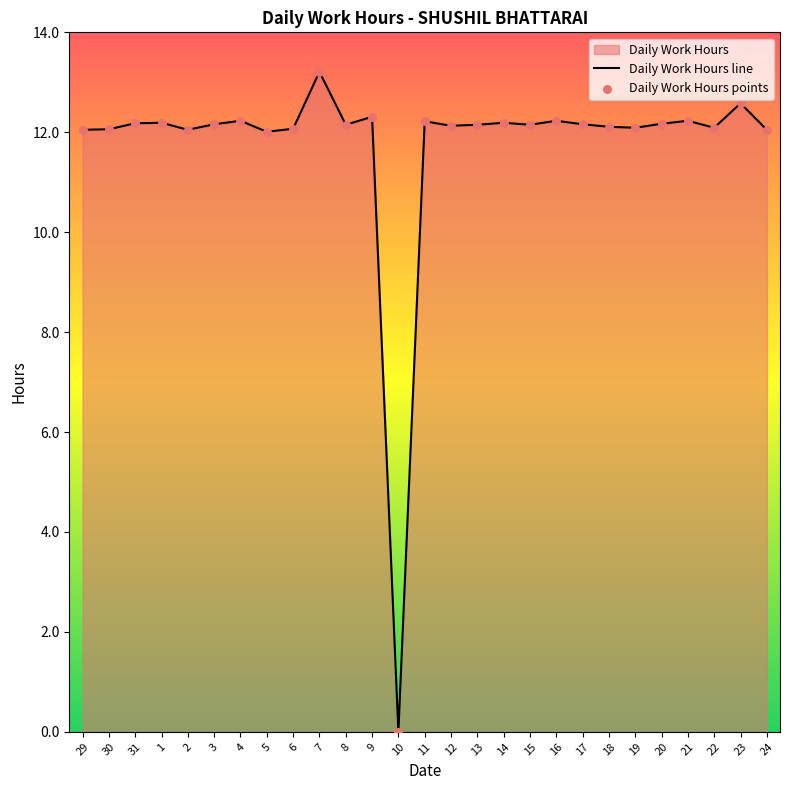

What is the difference between the maximum and minimum values?

13.2